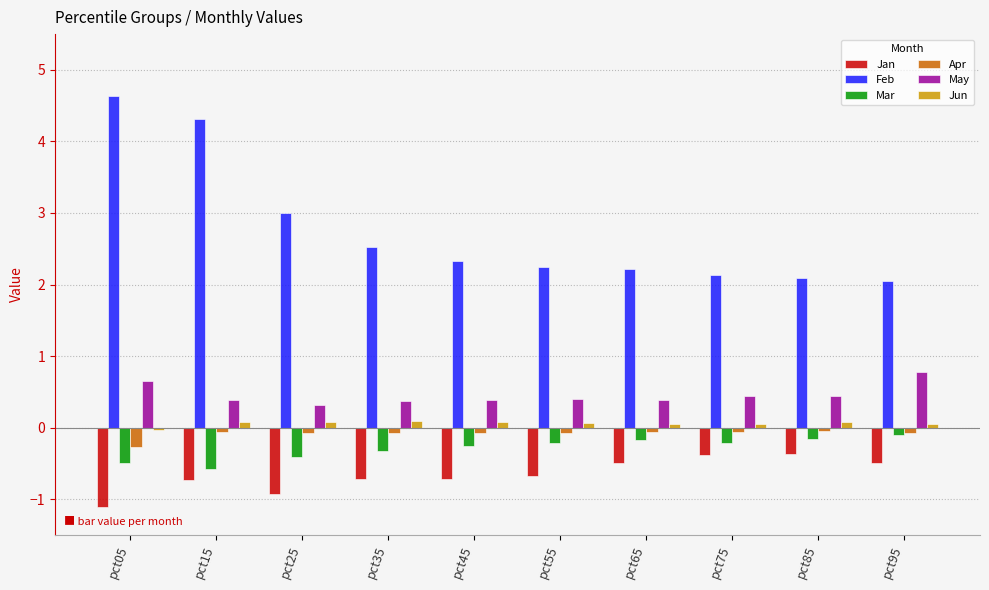

What is the sum of all Jun values?

0.6